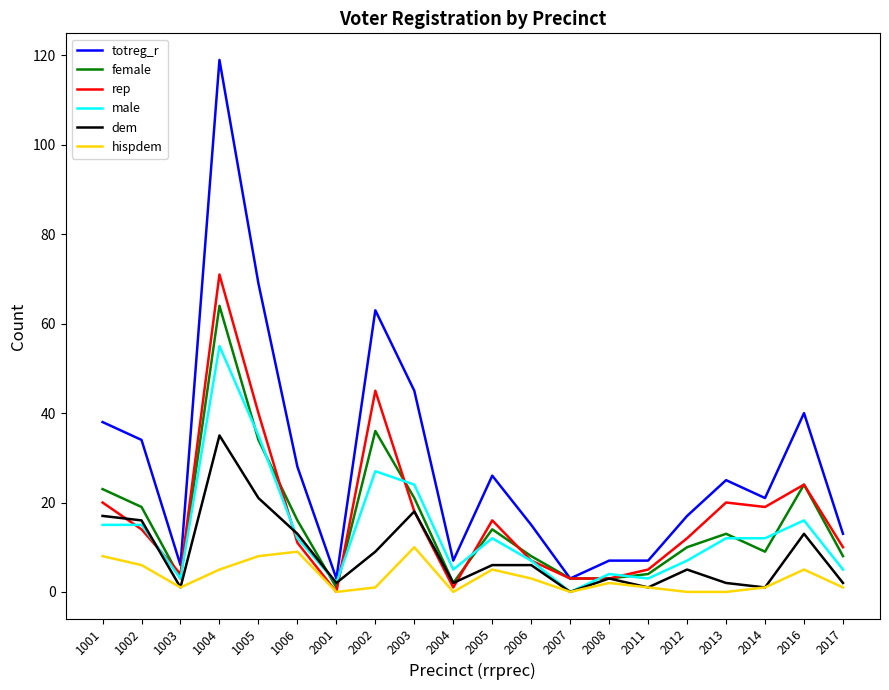

What is the sum of the dem values at 2017 and 2004?

4